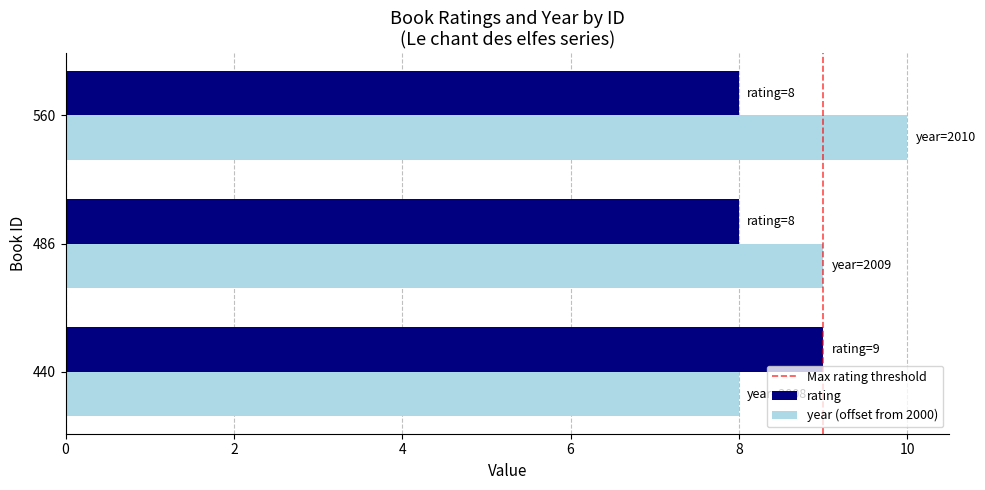

Between 440 and 560, which series saw the biggest shift?

year (offset from 2000)